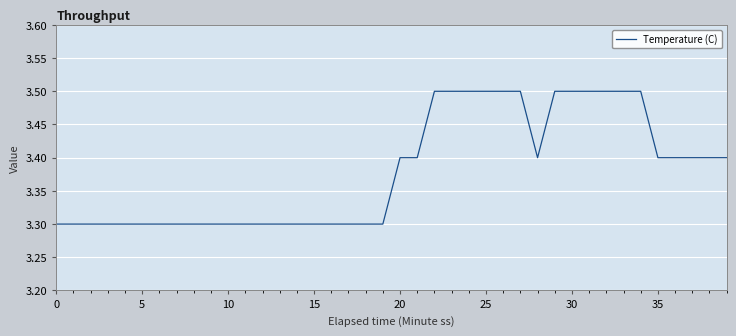

What is the maximum value shown in the chart?

3.5